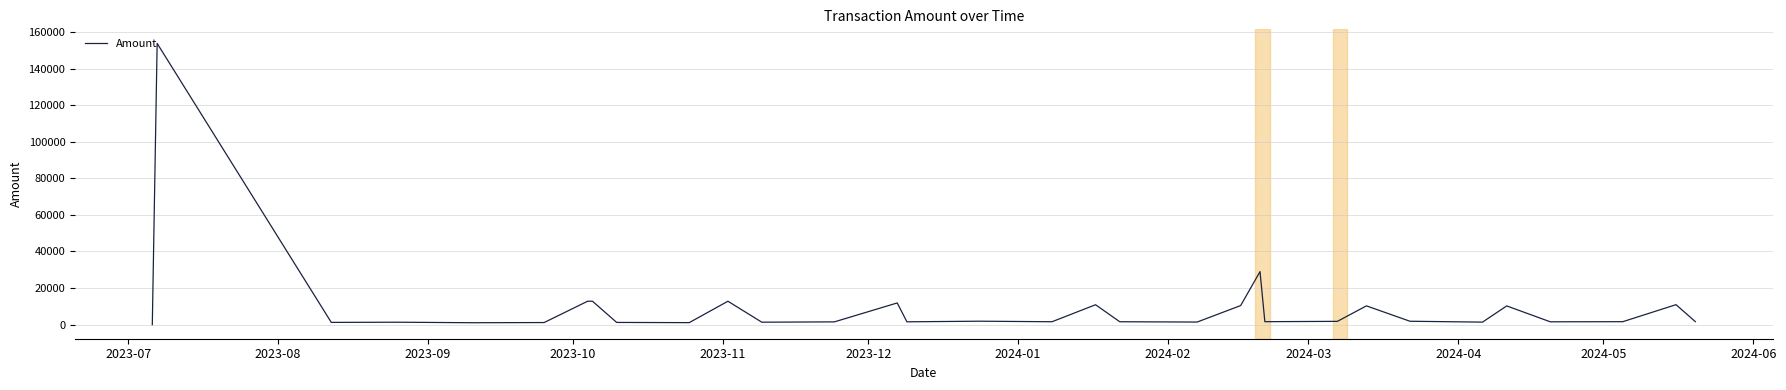

What is the greatest value displayed?

153749.8